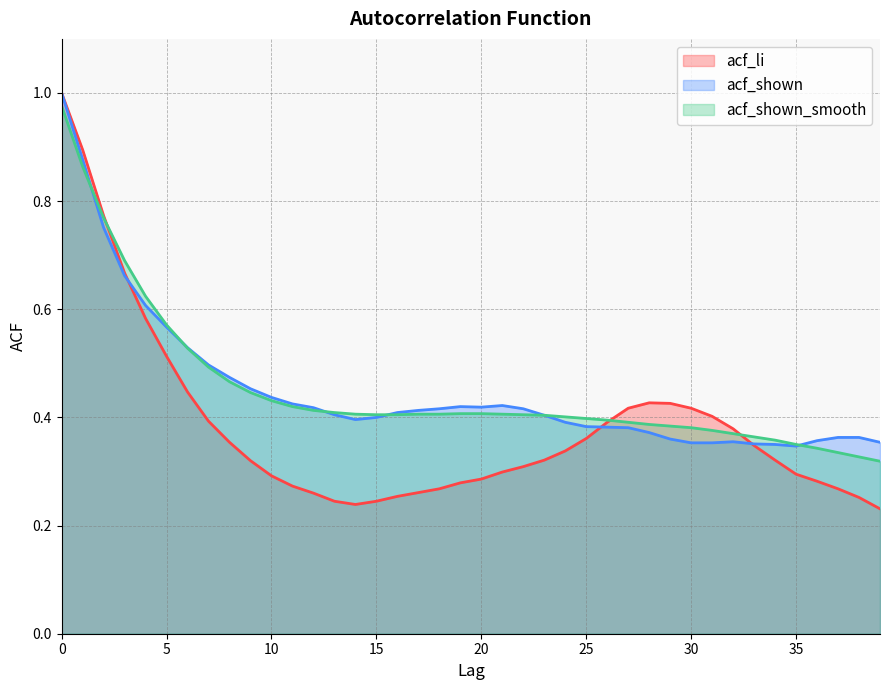

Count the number of data series in this chart.

3